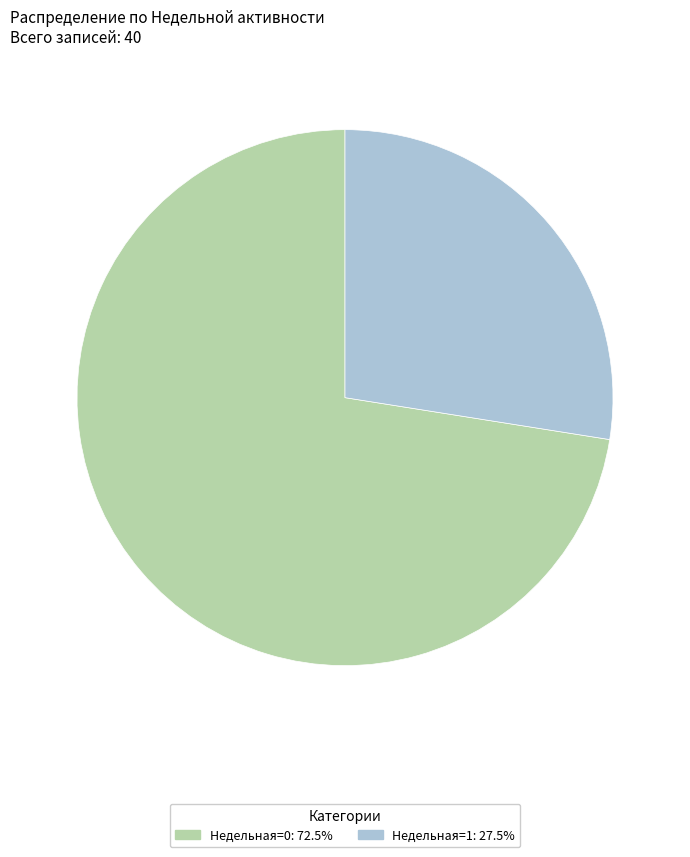

Combined, do Недельная=0: 72.5% and Недельная=1: 27.5% account for over 50%?

Yes